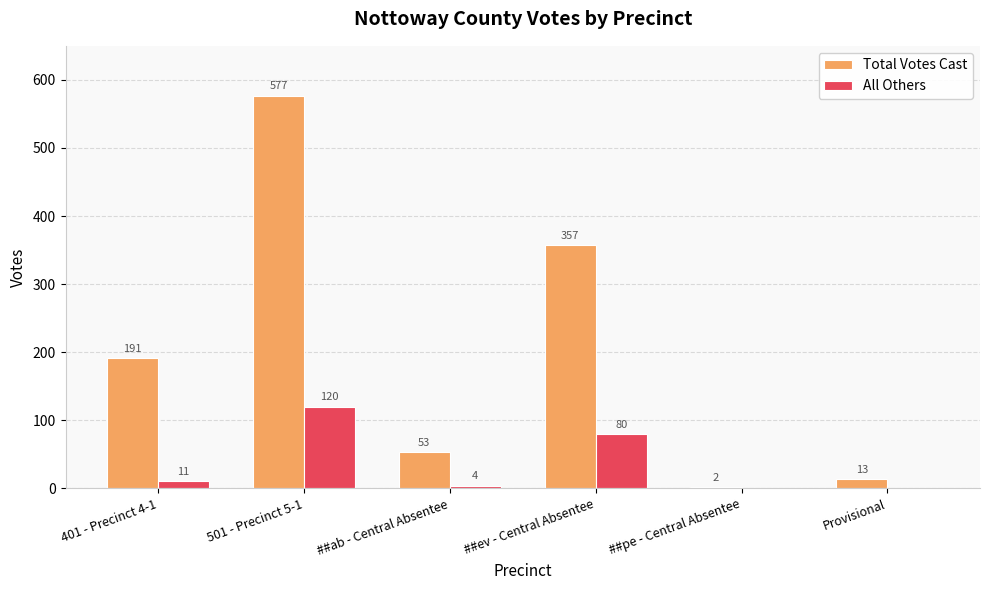

What is the sum of all All Others values?

215